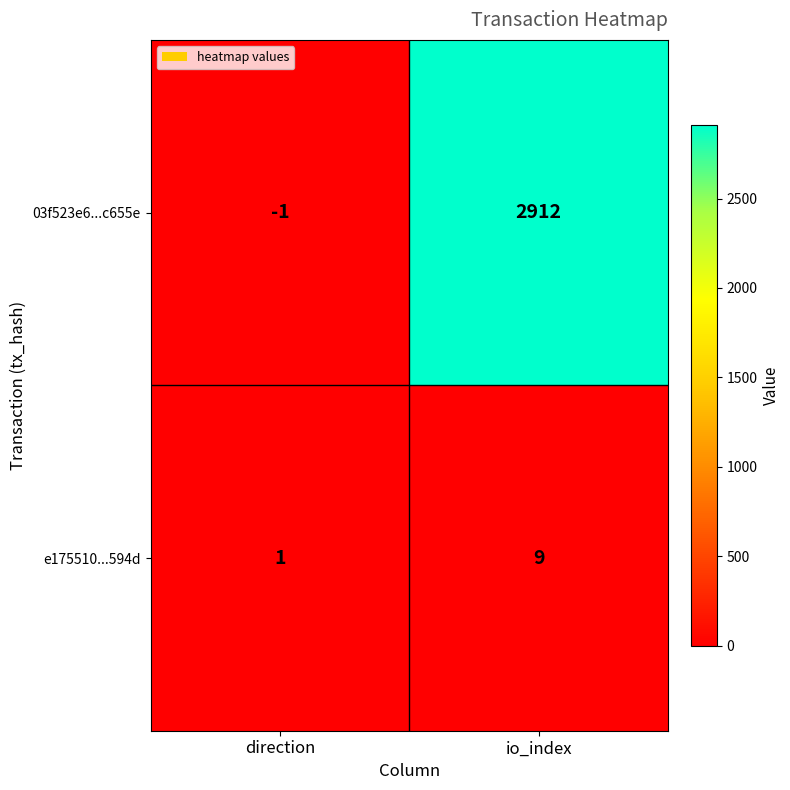

Reading left to right, list all the values displayed in this chart.

03f523e6...c655e: -1	2912
e175510...594d: 1	9